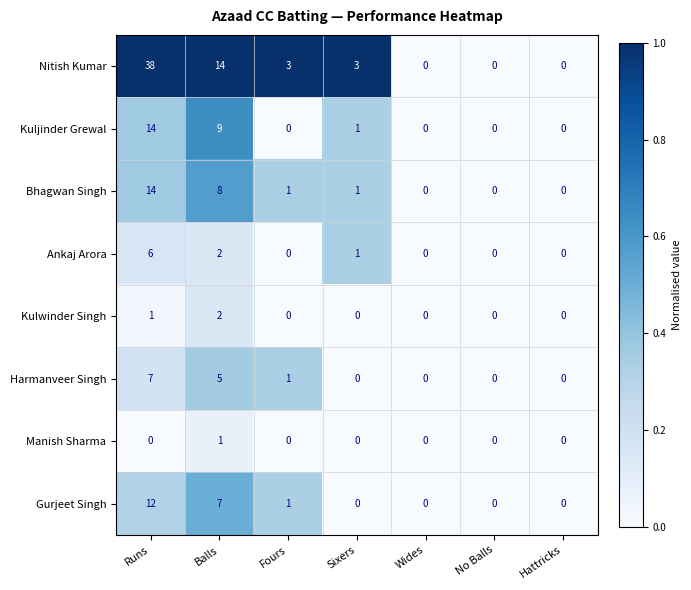

Is it true that Gurjeet Singh equals 6 at Wides?

False